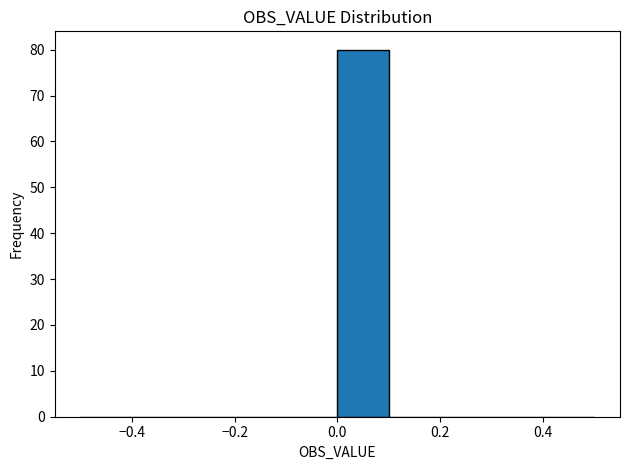

Over which range of the x-axis is the bar tallest?

0.0 to 0.1